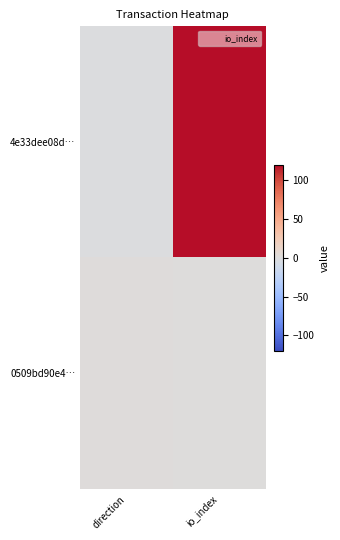

Which series has the largest total across all categories?

4e33dee08d…